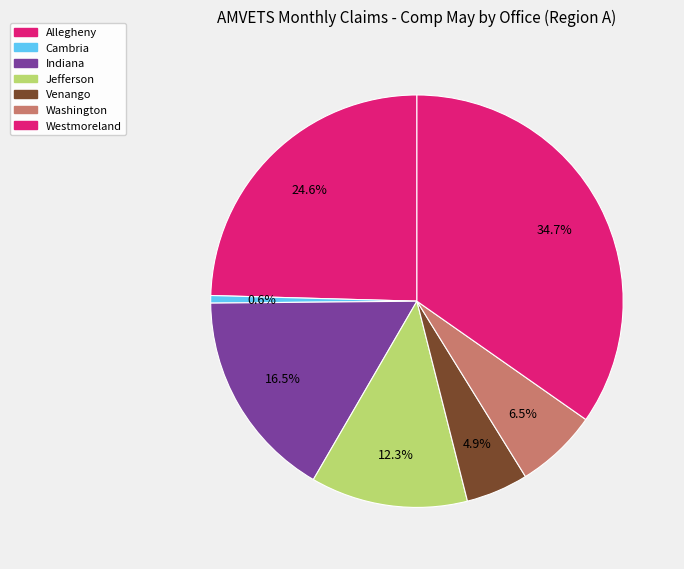

Count the number of slices in the pie.

7